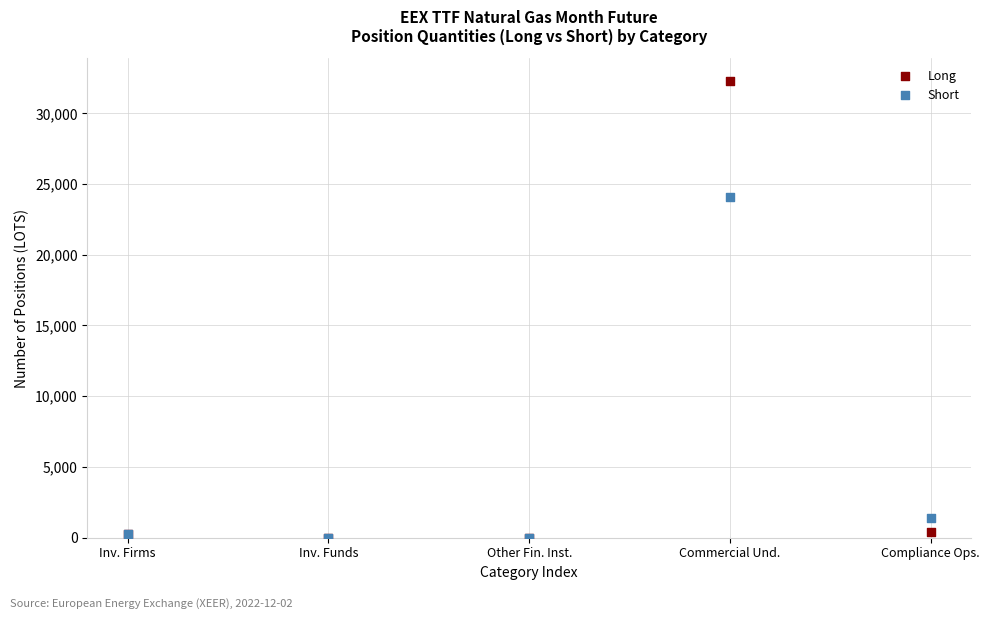

In the Short series, what Y value is closest to 12042?

1388